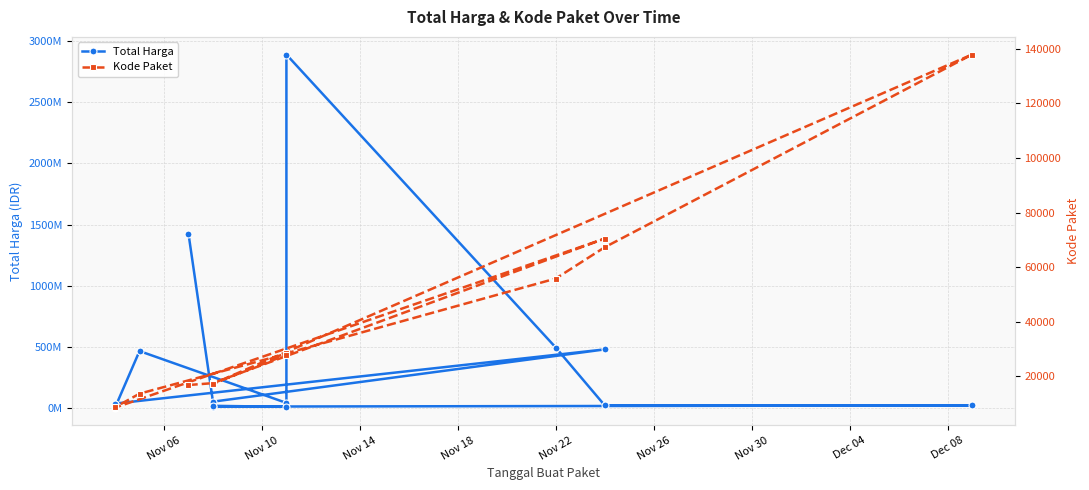

The value of Total Harga at Nov 26 is 783788. True or false?

False